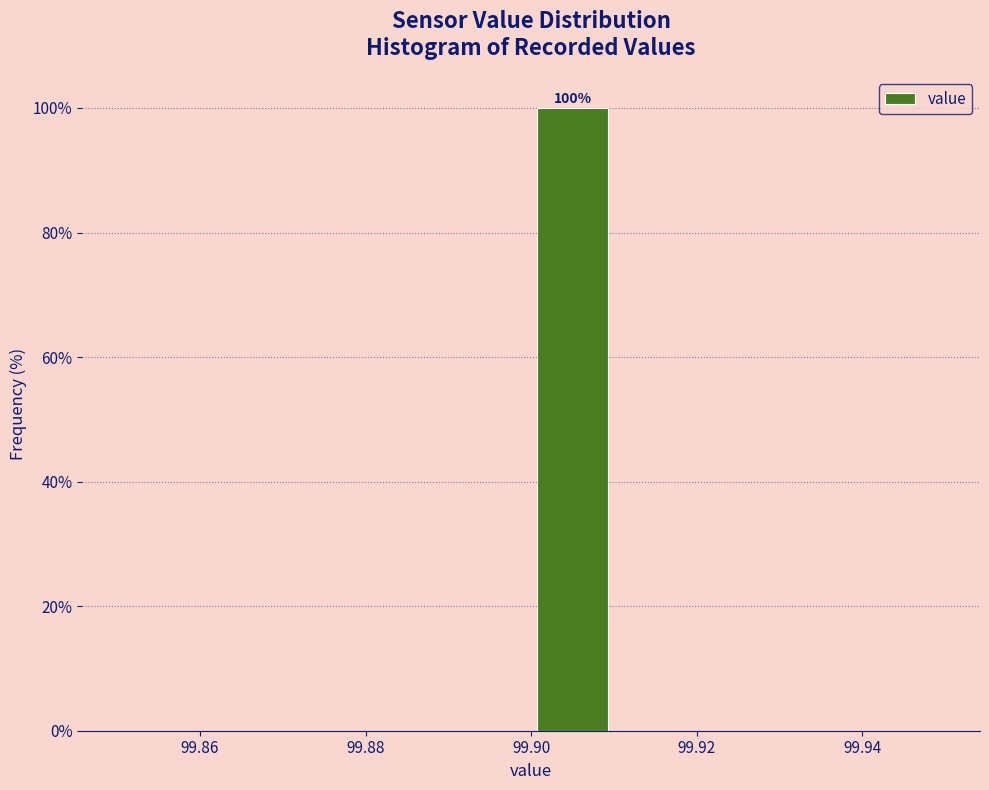

Over which range of the x-axis is the bar tallest?

99.90 to 99.91